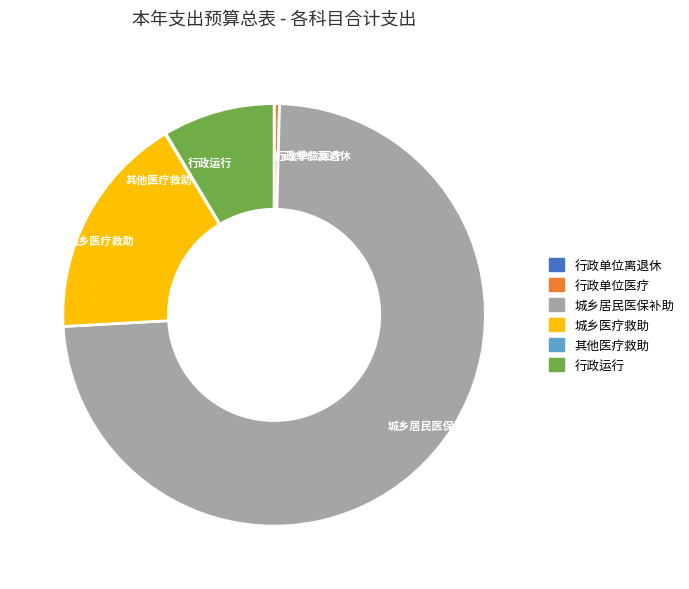

Is there a majority slice in this chart?

Yes